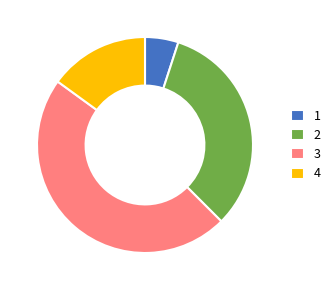

True or false: 4 accounts for 4% of the total.

False